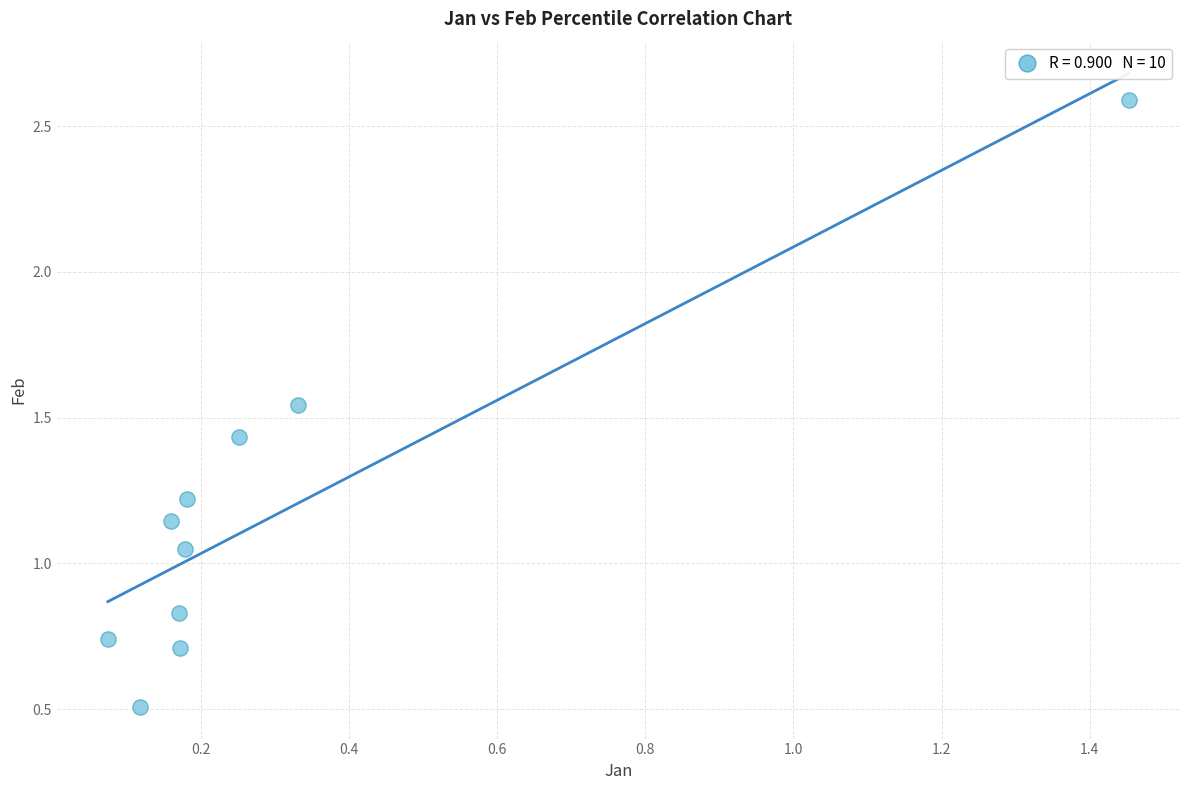

What is the range of Y values (max minus min)?

2.1